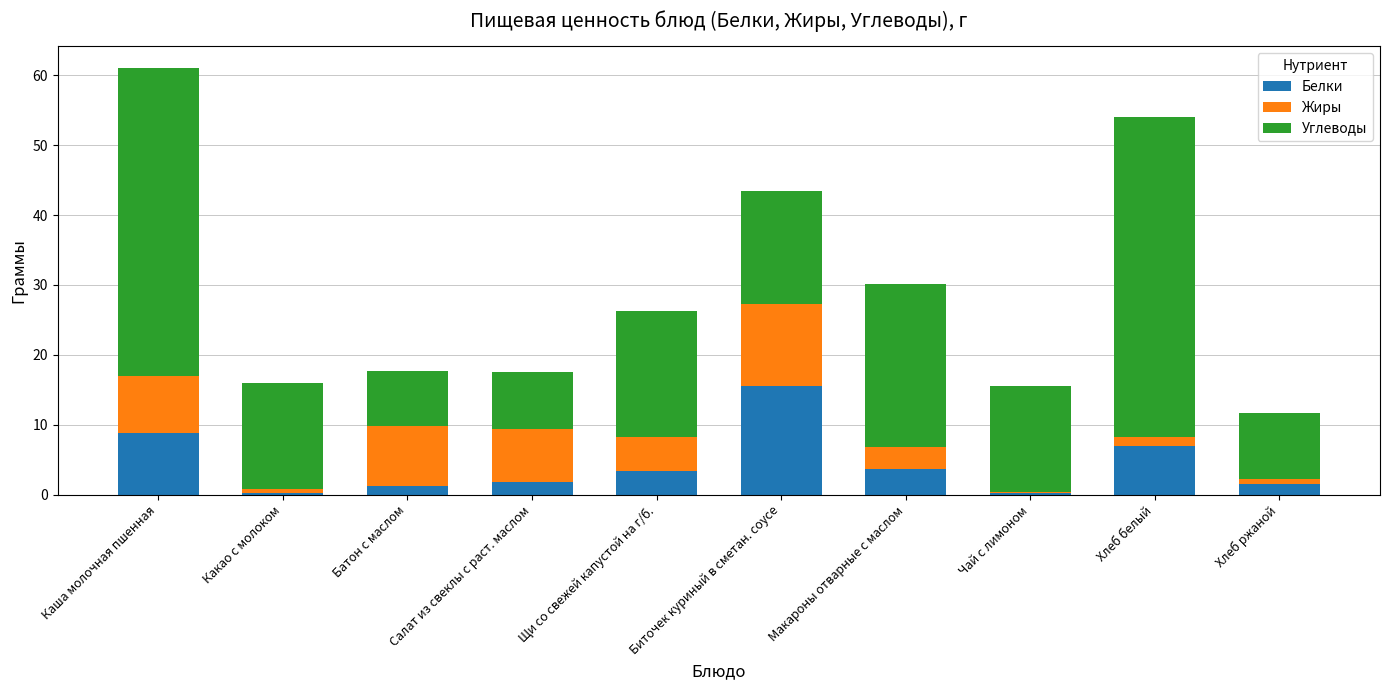

Is it true that Белки equals 3.6 at Макароны отварные с маслом?

True